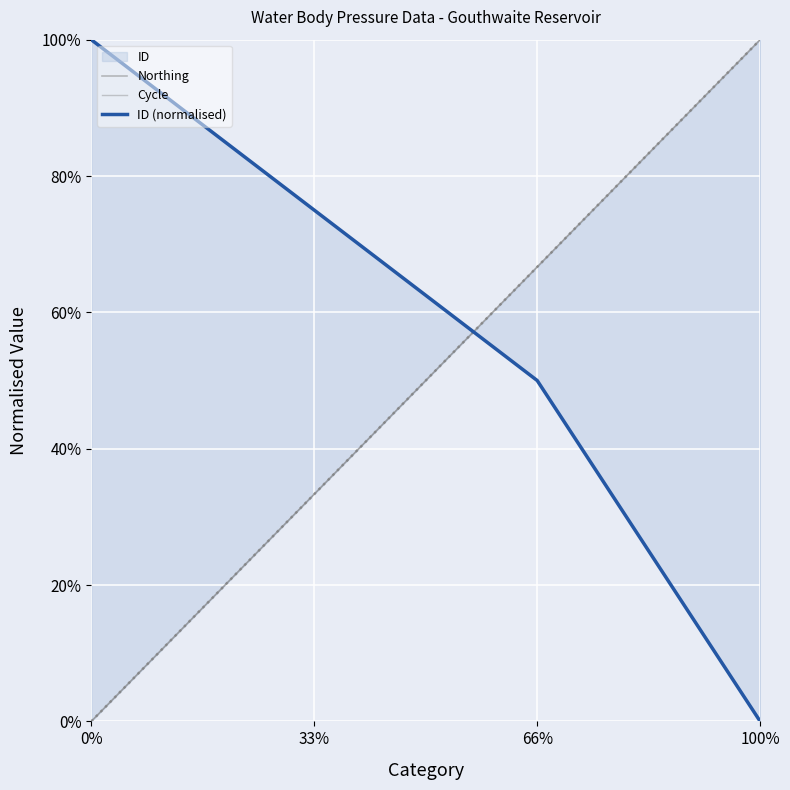

How many lines are shown in the chart?

3